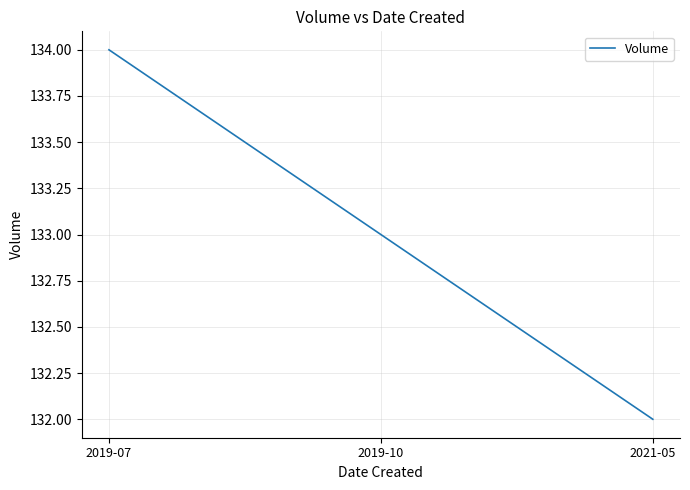

How many series are shown in this chart?

1